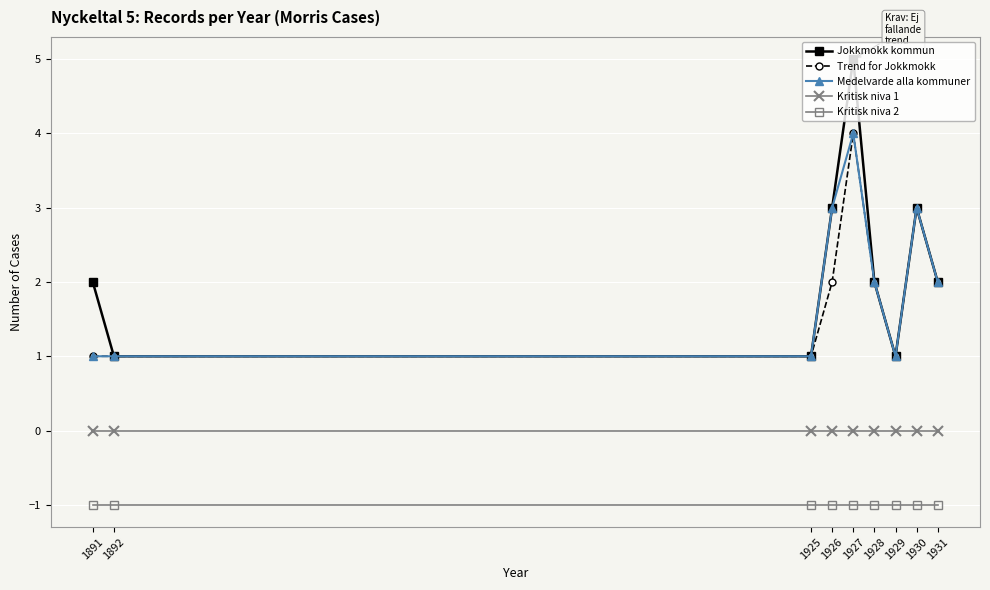

Read the Kritisk niva 2 value at 1926.

-1